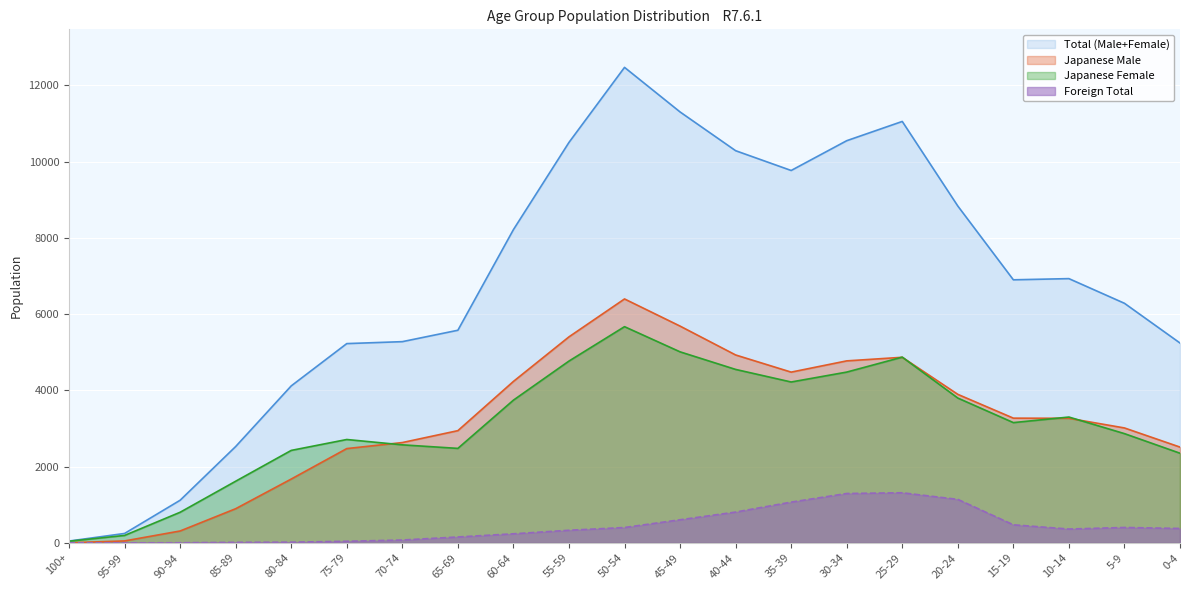

What is the value of the Japanese Male point at the 8th from the left?

2943